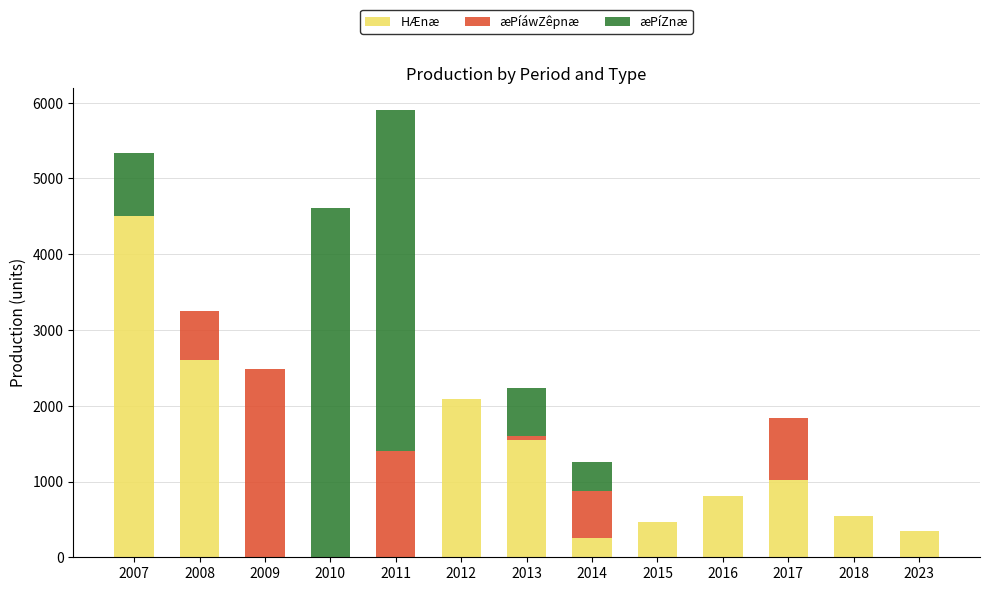

True or false: HÆnæ has a value of 1550 at 2013.

True